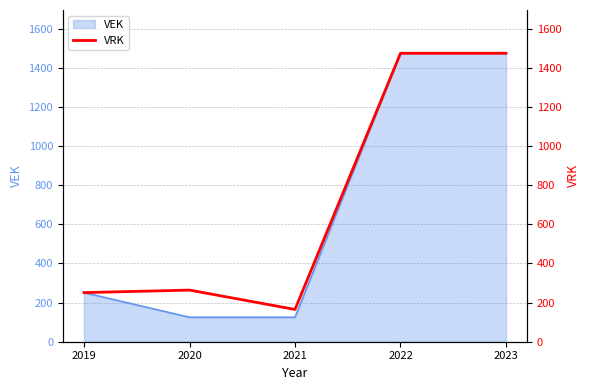

At which label does the data first exceed 264?

2022